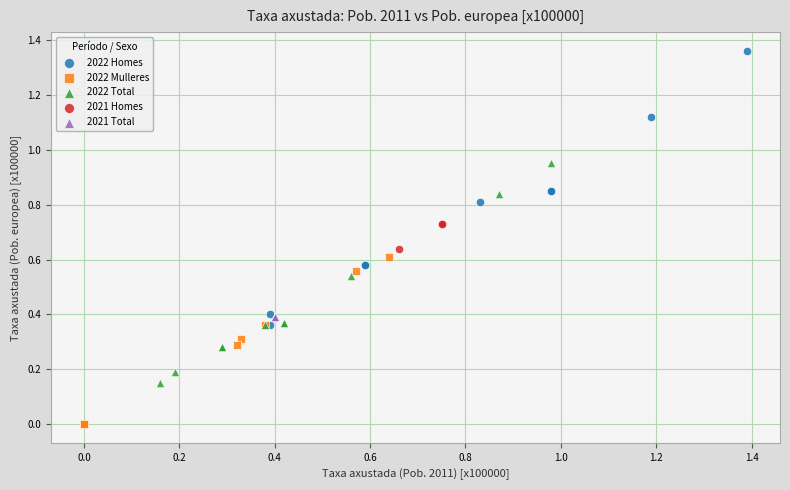

Which series reaches the maximum Y coordinate?

2022 Homes